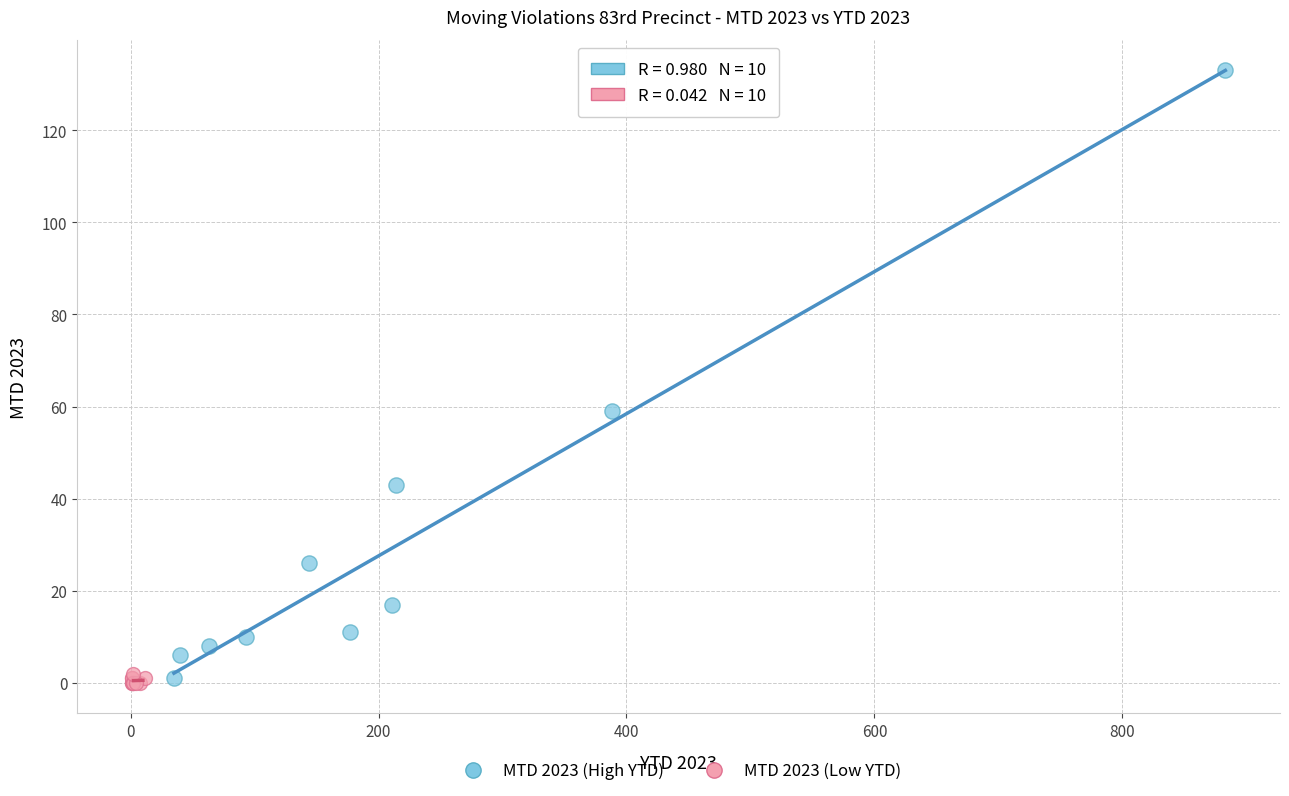

Which series has the largest Y range (max minus min)?

MTD 2023 (High YTD)